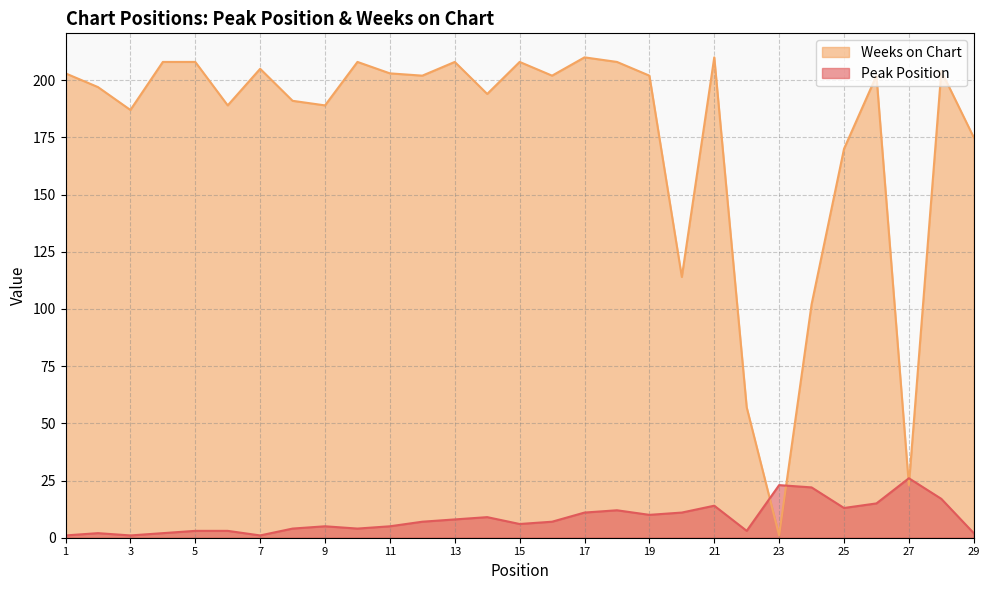

What are all the series names shown in the legend?

Weeks on Chart, Peak Position